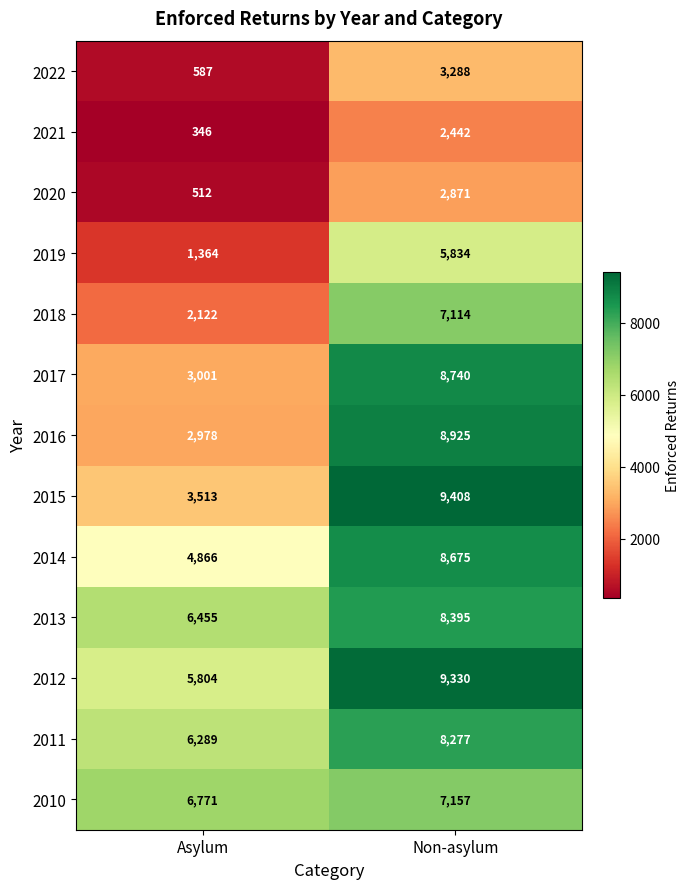

Reading left to right, what are all the values shown in this chart?

2022: Asylum=587	Non-asylum=3288
2021: Asylum=346	Non-asylum=2442
2020: Asylum=512	Non-asylum=2871
2019: Asylum=1364	Non-asylum=5834
2018: Asylum=2122	Non-asylum=7114
2017: Asylum=3001	Non-asylum=8740
2016: Asylum=2978	Non-asylum=8925
2015: Asylum=3513	Non-asylum=9408
2014: Asylum=4866	Non-asylum=8675
2013: Asylum=6455	Non-asylum=8395
2012: Asylum=5804	Non-asylum=9330
2011: Asylum=6289	Non-asylum=8277
2010: Asylum=6771	Non-asylum=7157